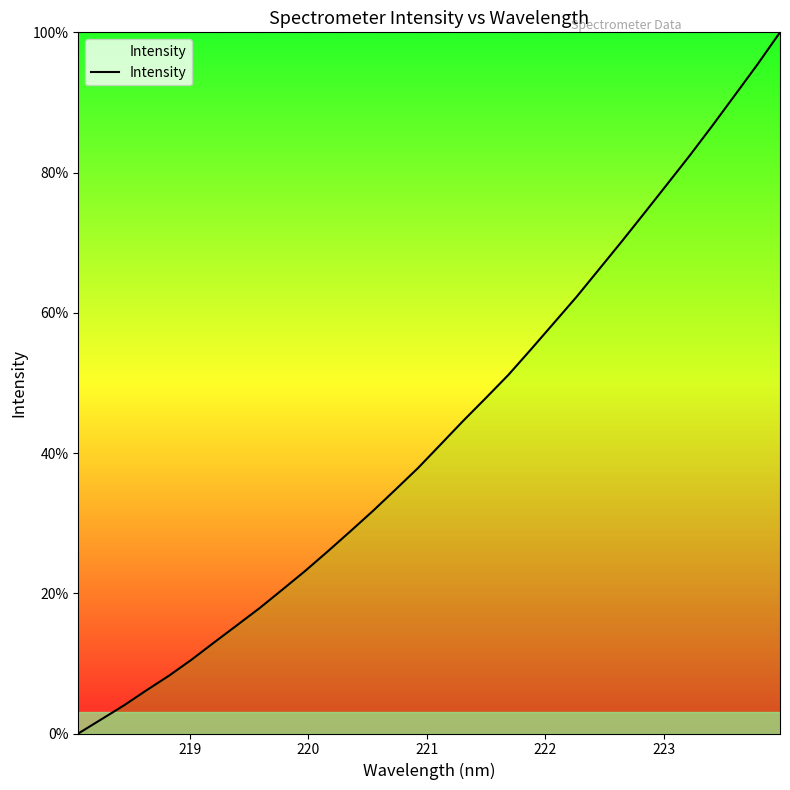

What is the maximum value shown in the chart?

100.0